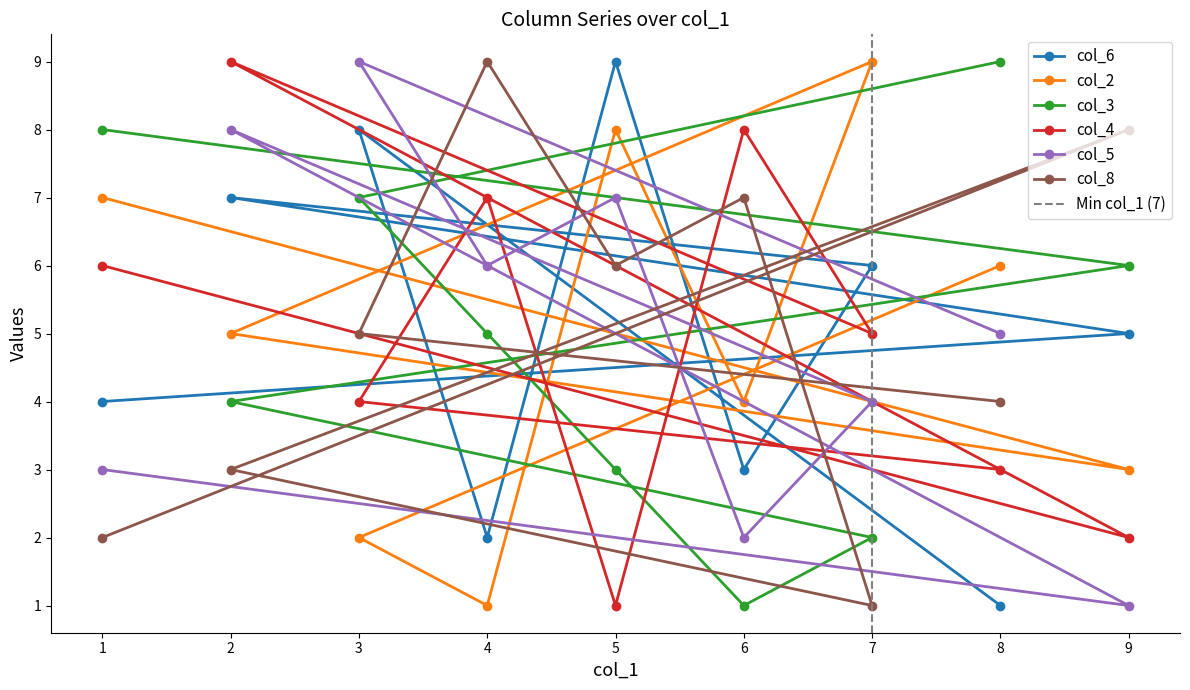

At how many categories does at least one series exceed 3?

9